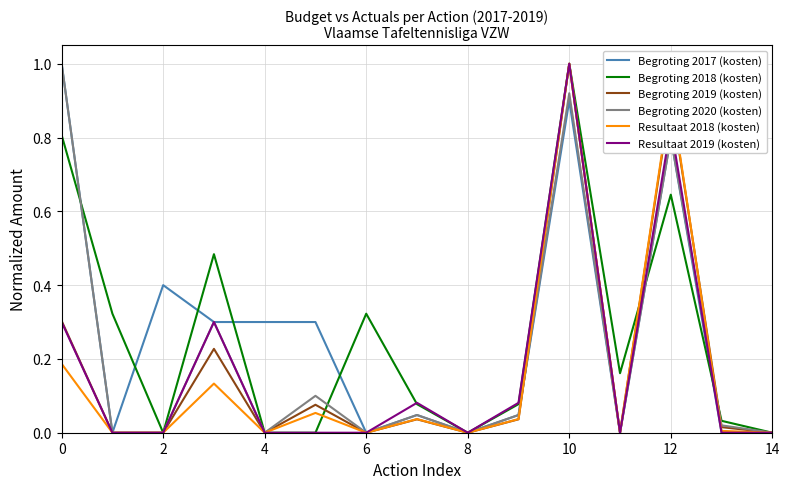

True or false: Resultaat 2018 (kosten) has more than 2 points higher than both neighbors.

True